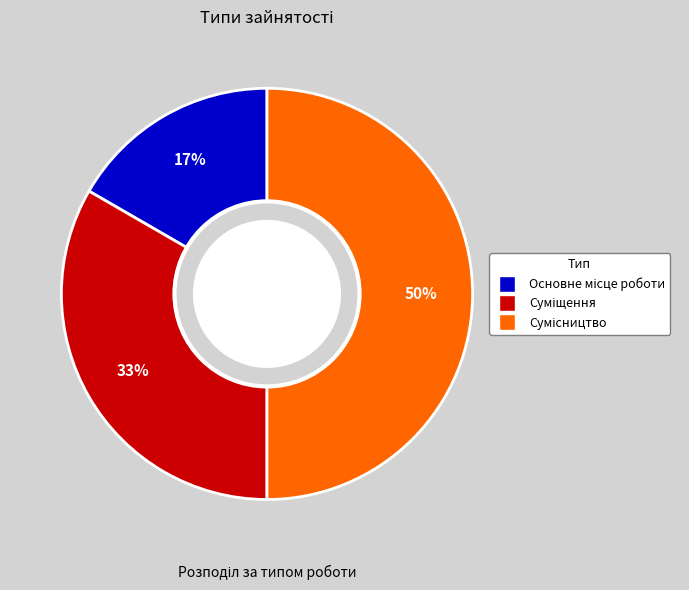

To the nearest percent, what is the average slice percentage?

33%